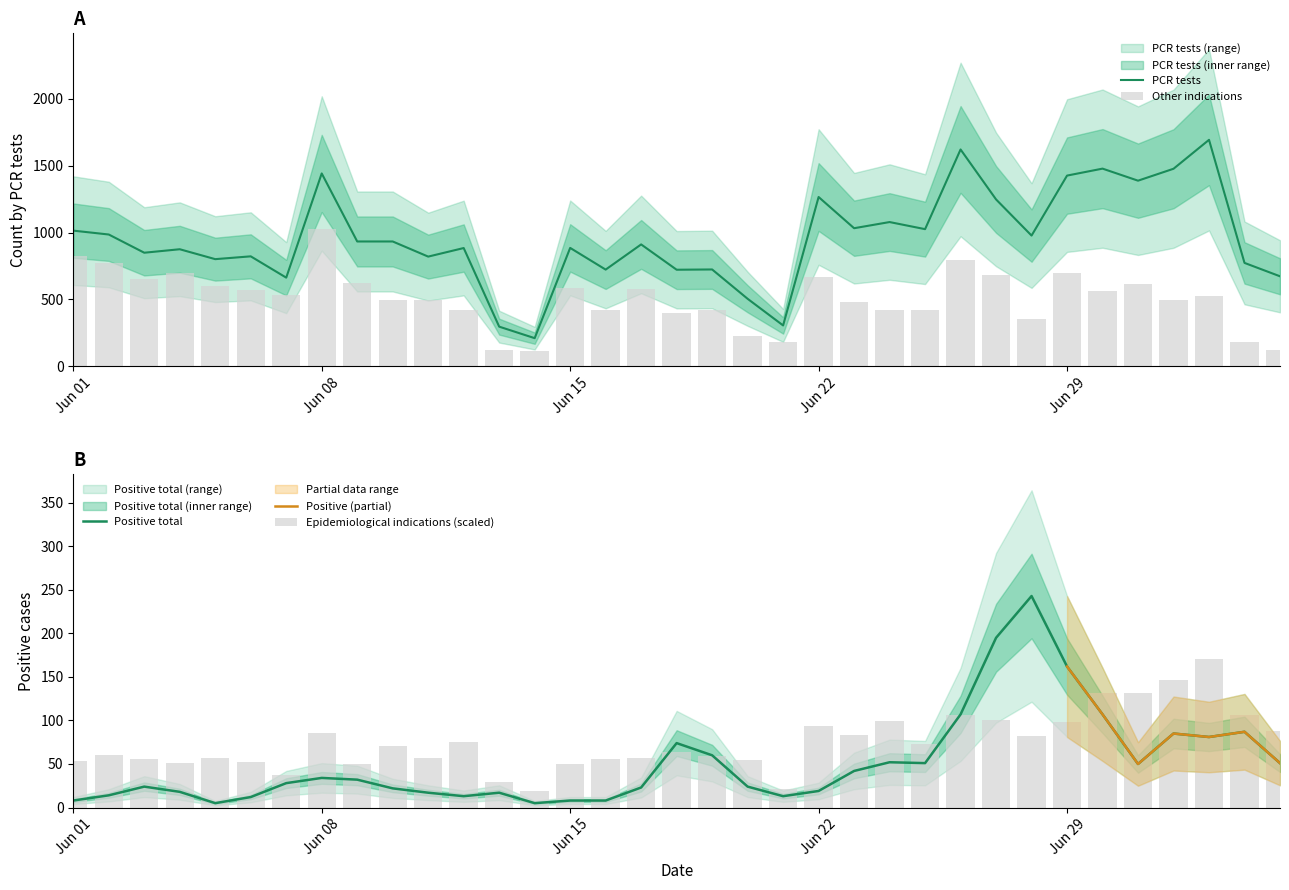

What is the highest value of the PCR tests series?

1692